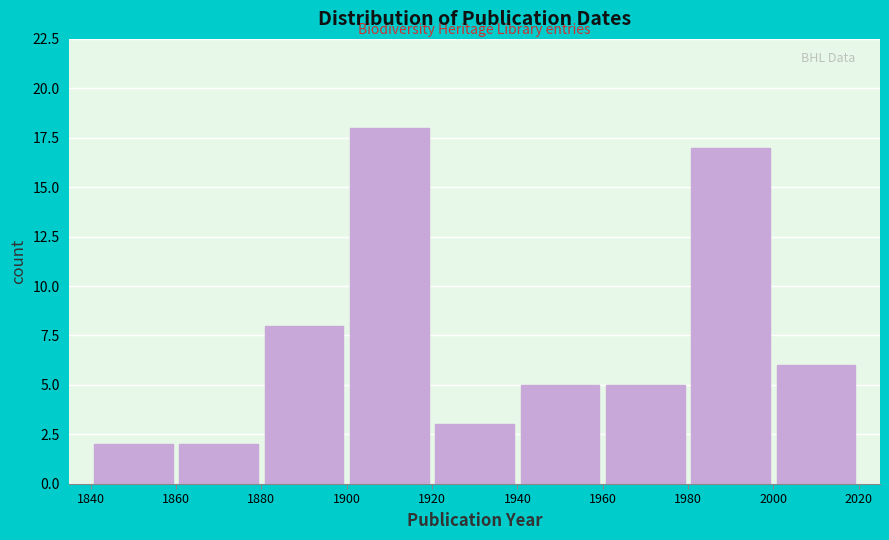

Over which range of the x-axis is the bar tallest?

1900 to 1920